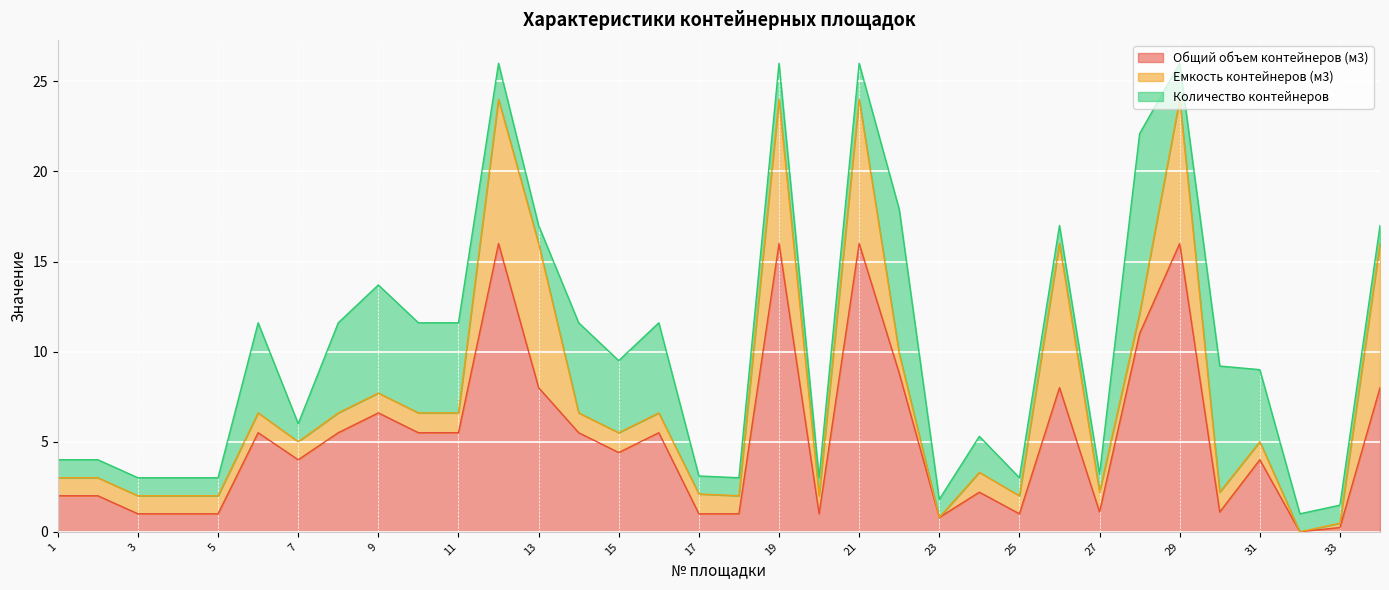

What are all the series names shown in the legend?

Общий объем контейнеров (м3), Емкость контейнеров (м3), Количество контейнеров